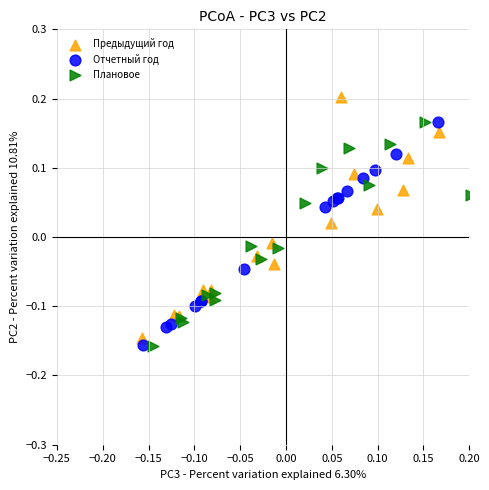

Which series contains the highest Y value?

Предыдущий год